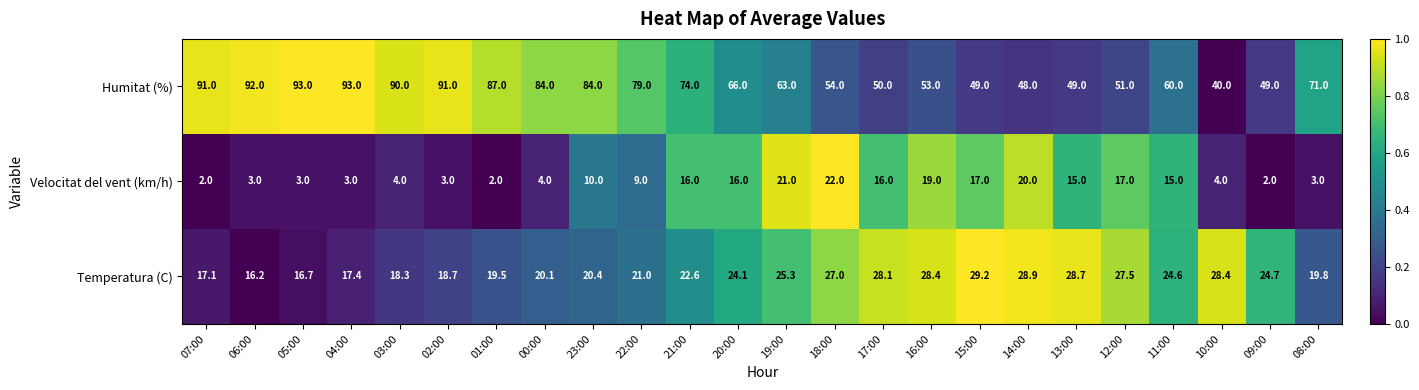

At which label is Velocitat del vent (km/h) closest to 12?

23:00